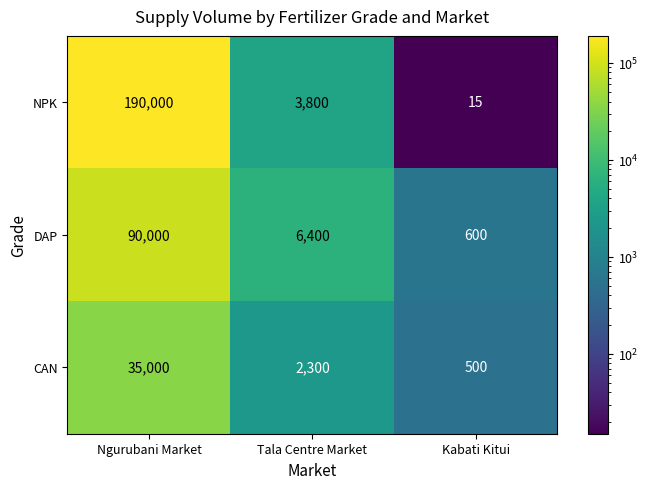

At which label does CAN first exceed 2300?

Ngurubani Market